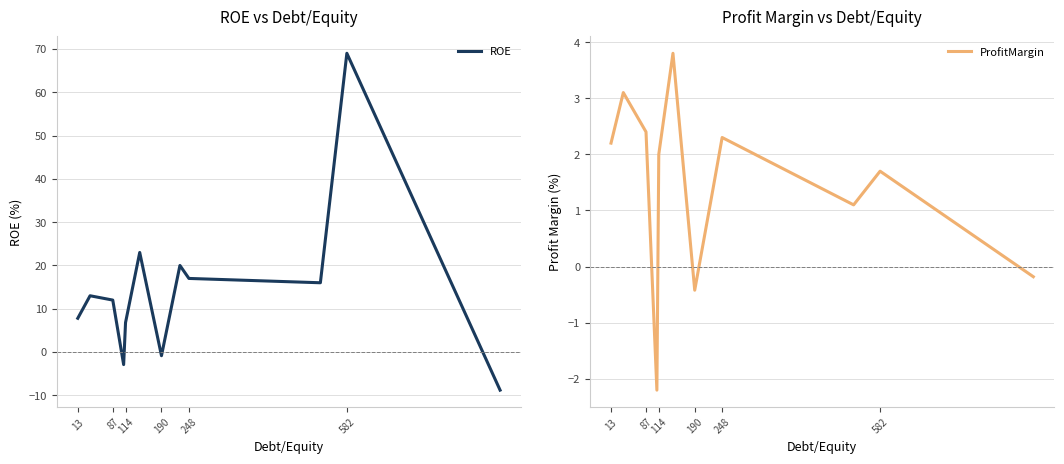

What is the minimum value for ProfitMargin?

-2.2